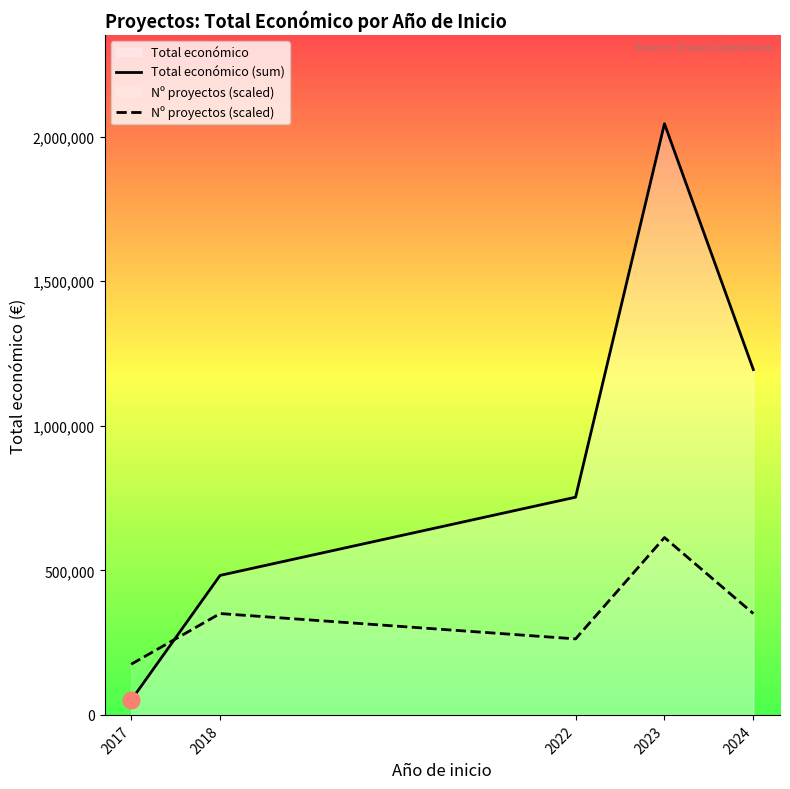

Where is Total económico (sum) nearest to the value 1047848?

2024